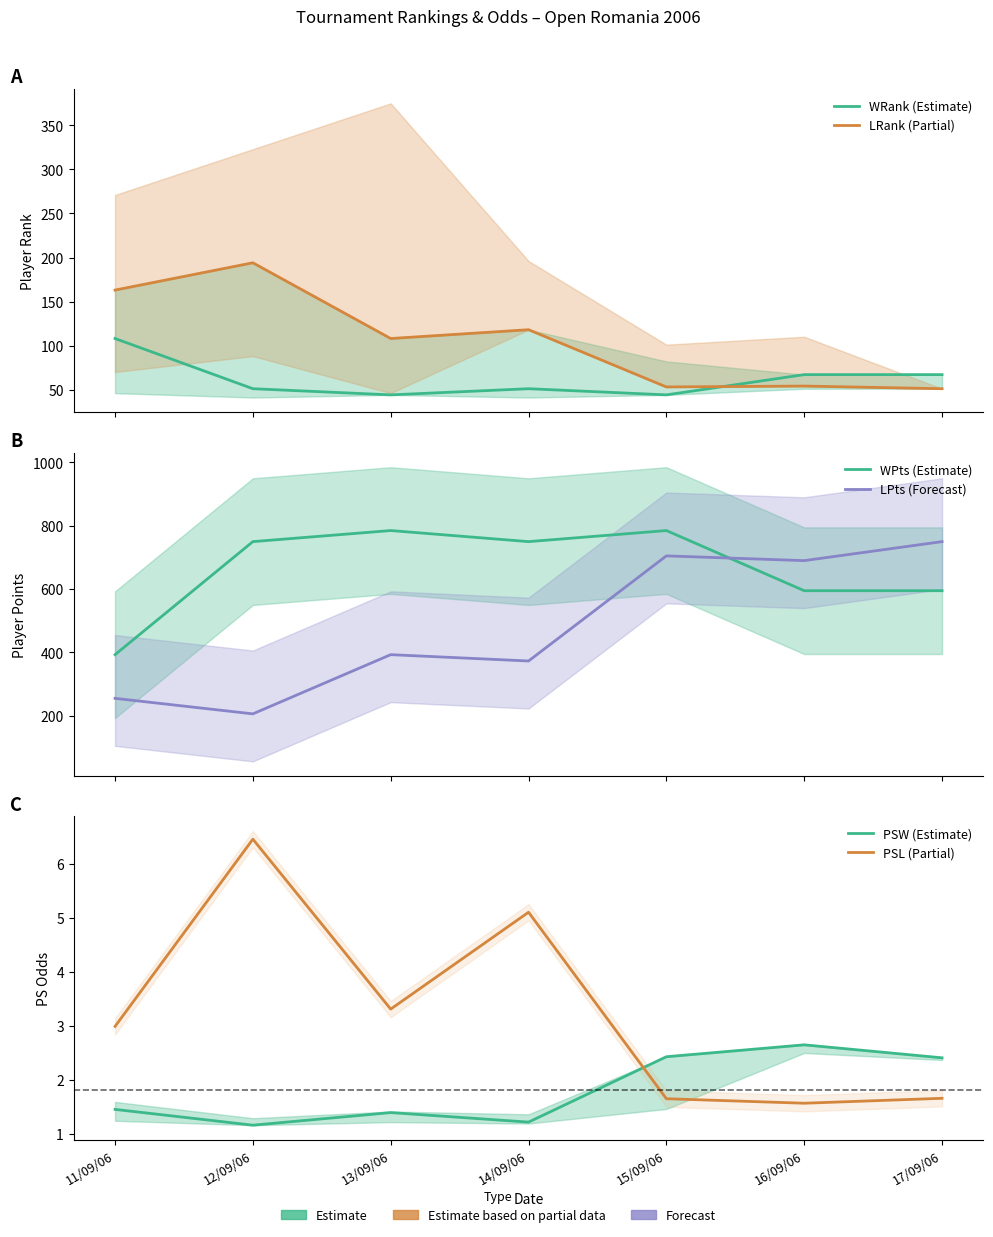

The value of WRank (Estimate) at 16/09/06 is 116.6. True or false?

False